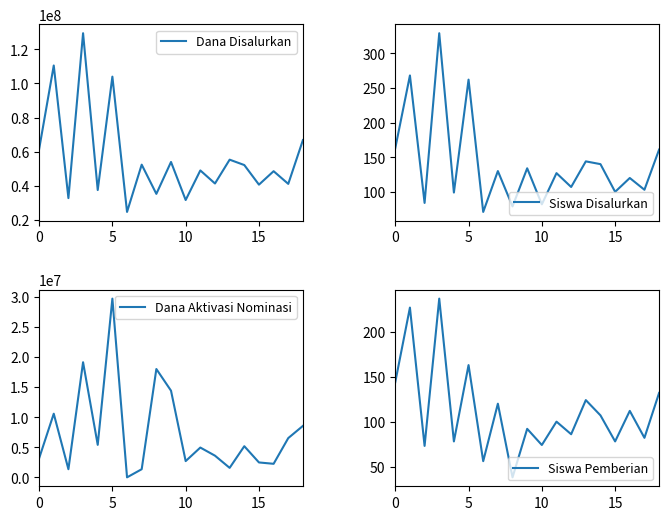

True or false: Dana Disalurkan and Dana Aktivasi Nominasi intersect in this chart.

False